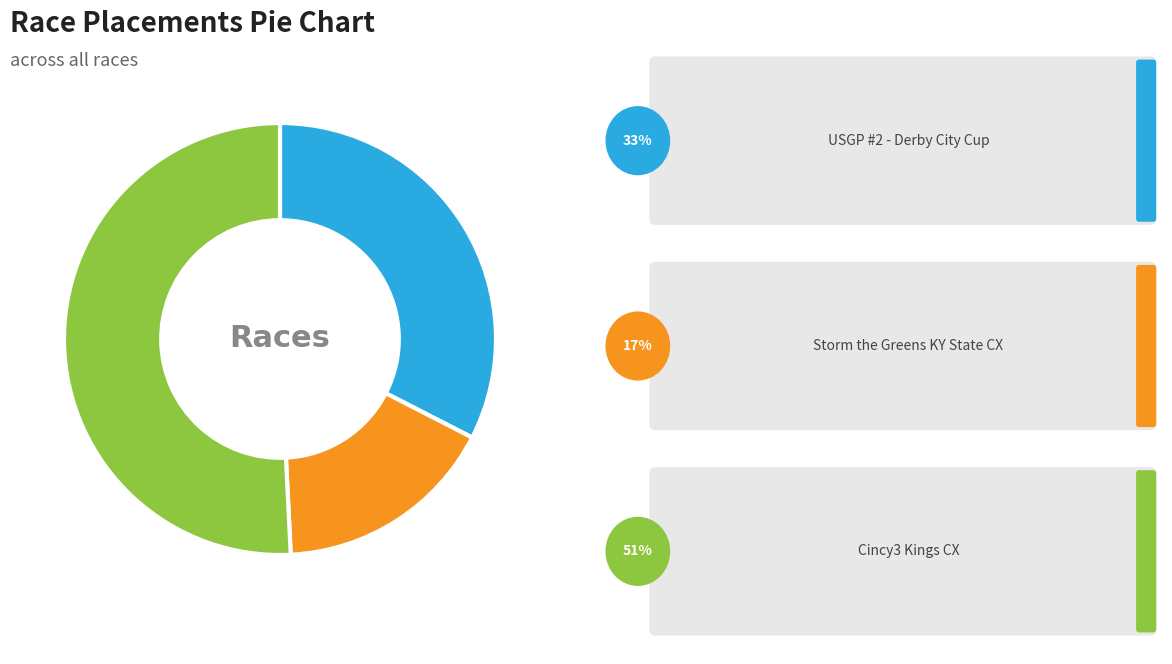

How many segments does this pie chart have?

3